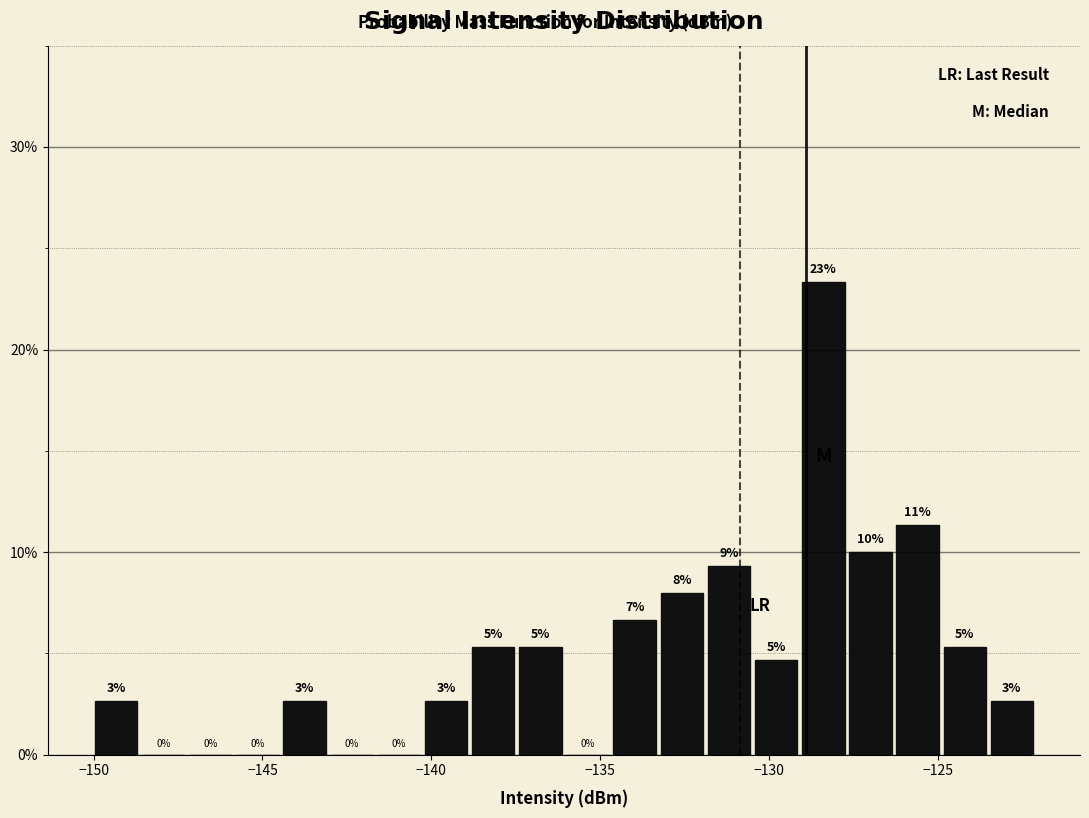

Read against the x-axis, roughly where is the centre of the tallest bar?

-128.5